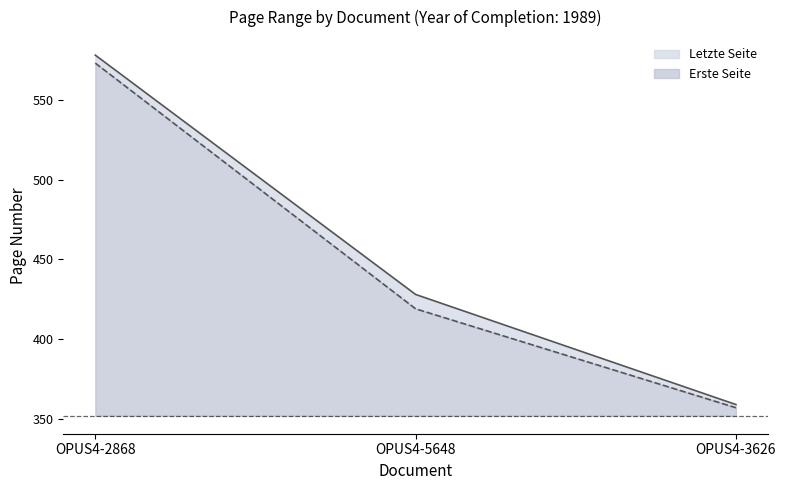

What is the difference between the Erste Seite values at OPUS4-5648 and OPUS4-2868?

154